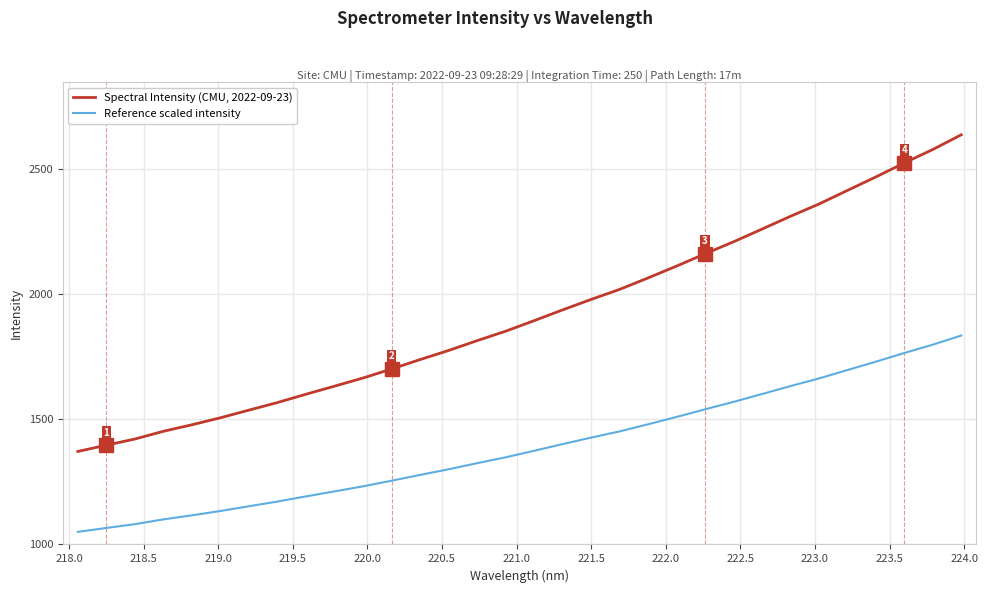

True or false: Spectral Intensity (CMU, 2022-09-23) and Reference scaled intensity cross at least once.

False